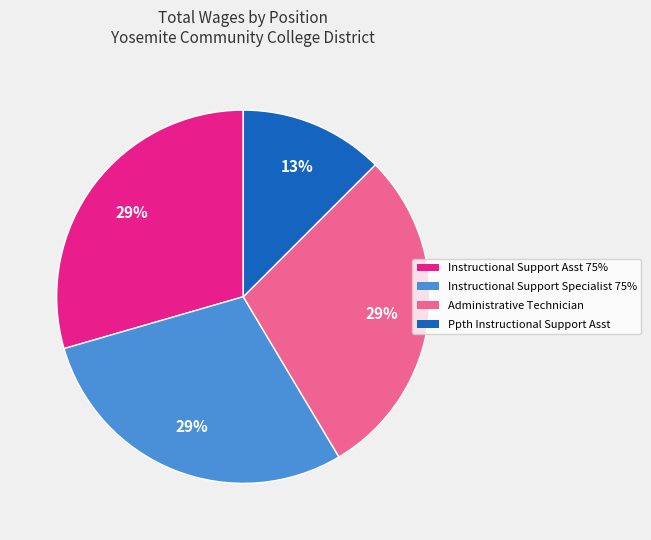

Count the number of slices in the pie.

4